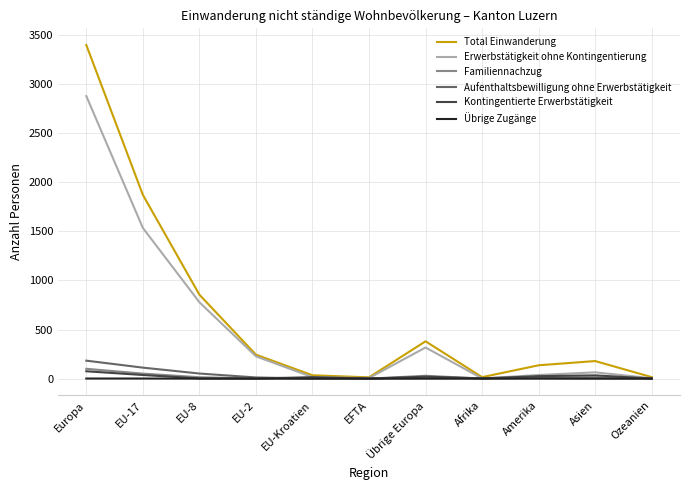

At which category is the sum across all series the highest?

Europa